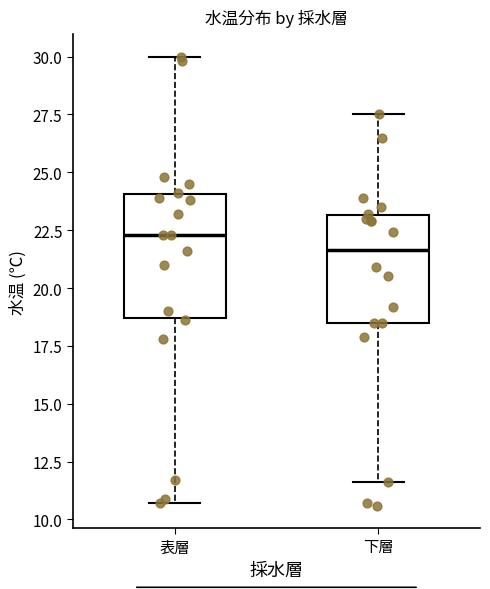

Which box is the tallest, from its lower edge to its upper edge?

表層